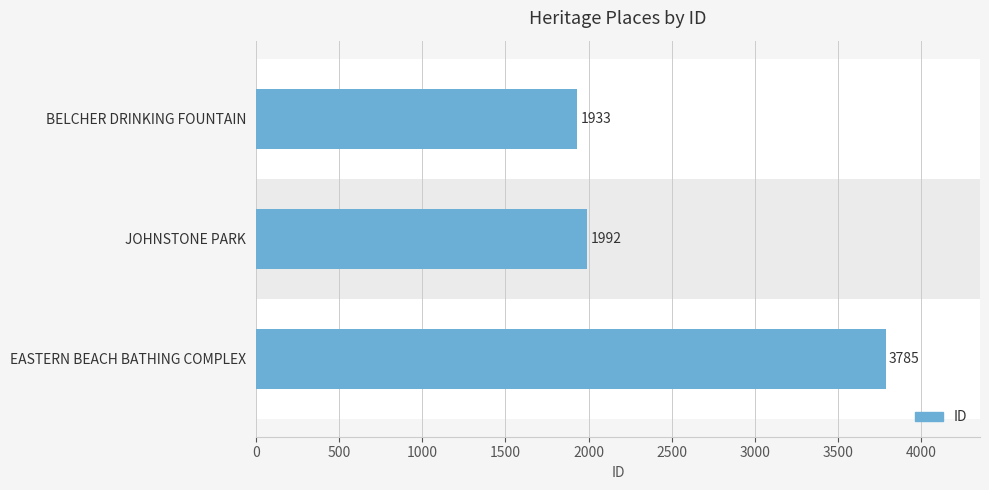

How many bars are there in total?

3